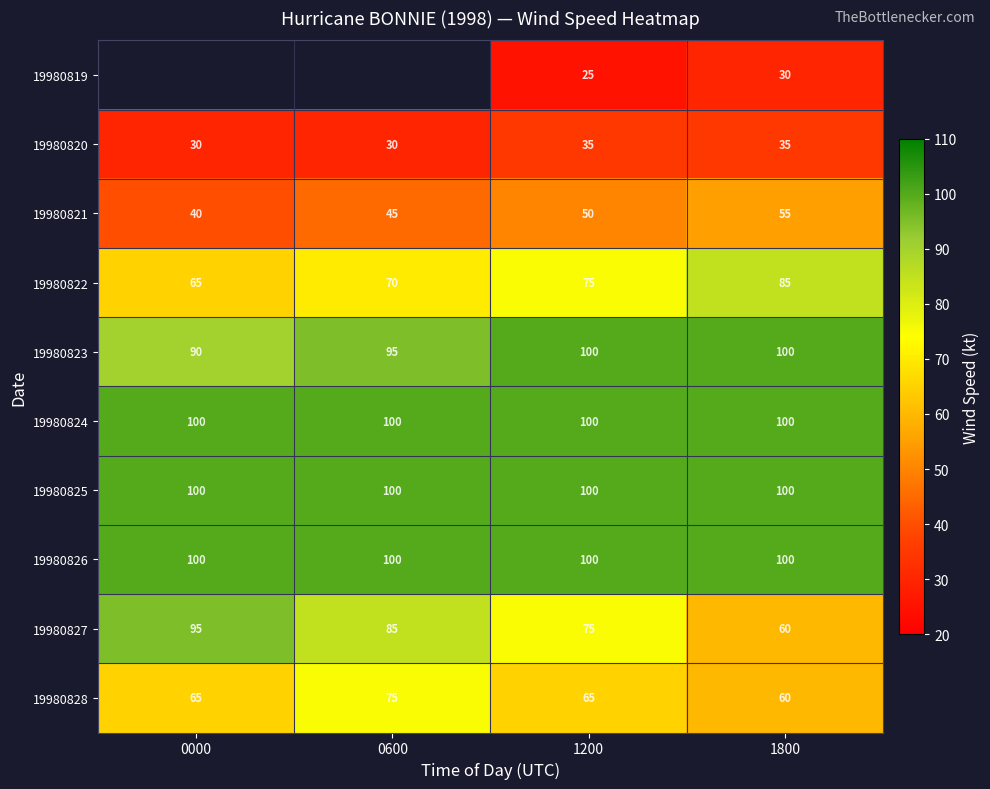

What is the sum of all 19980821 values?

190